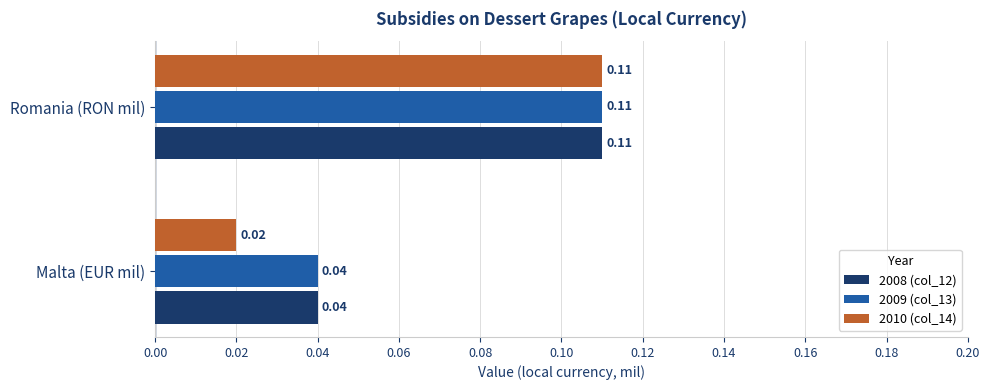

How many categories are shown in the chart?

2